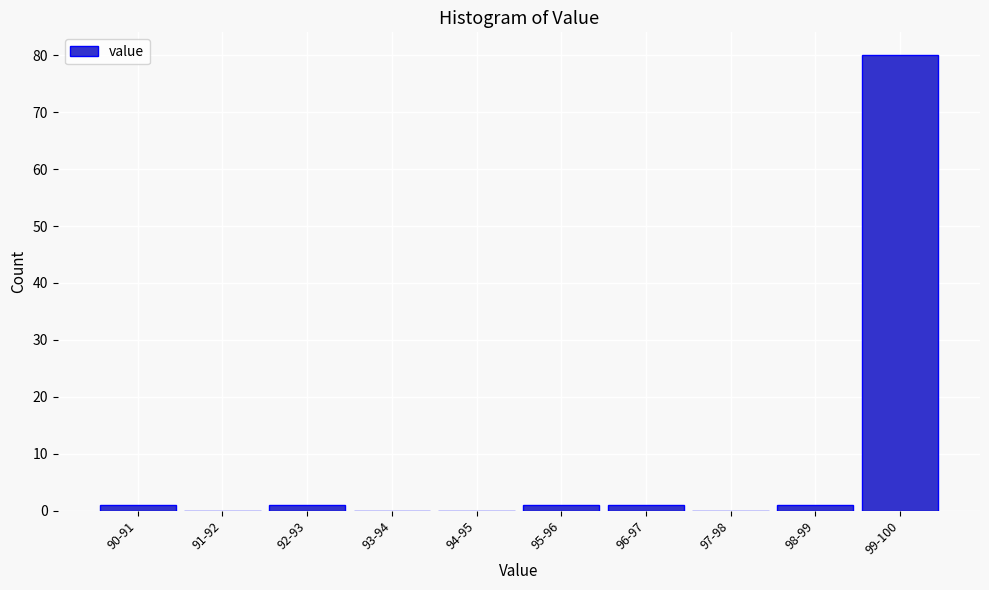

Reading left to right, what are all the values shown in this chart?

90-91=1	91-92=0	92-93=1	93-94=0	94-95=0	95-96=1	96-97=1	97-98=0	98-99=1	99-100=80